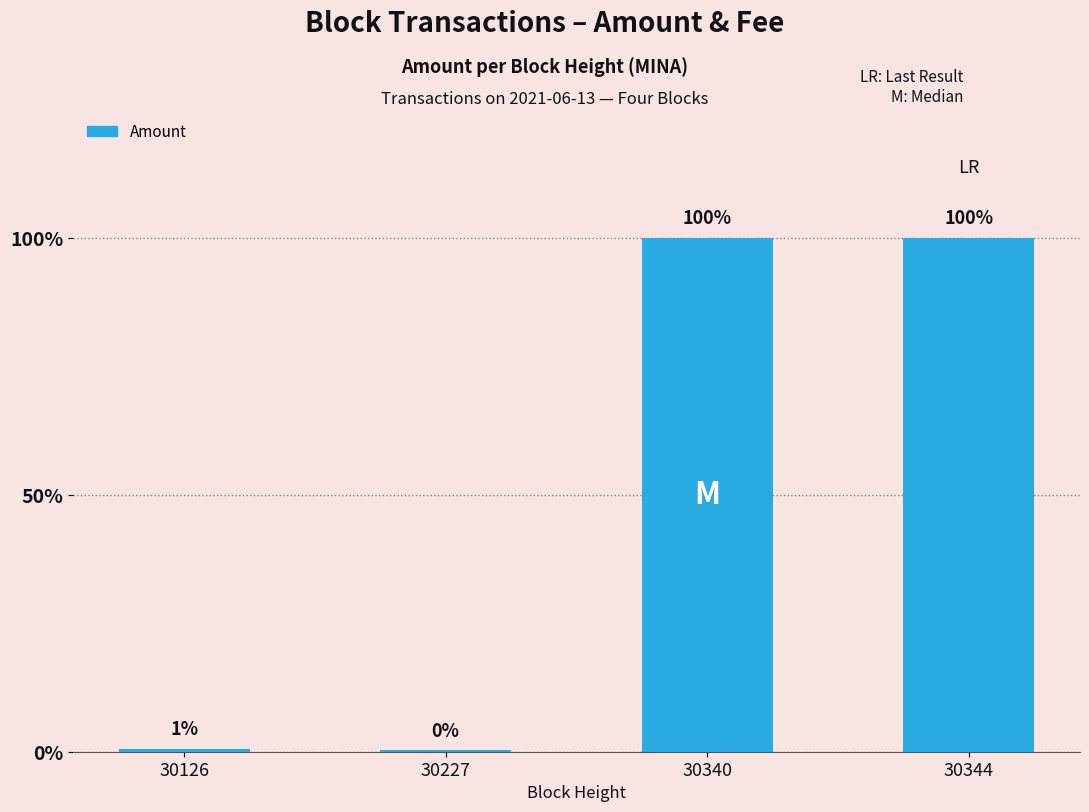

What is the value of the 1st bar from the left?

2.0